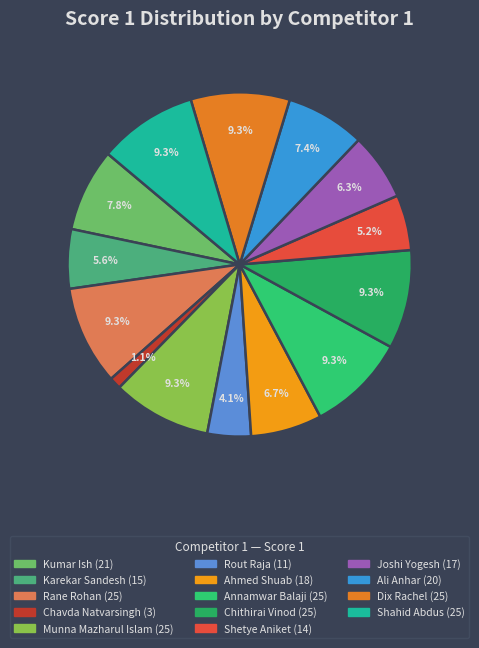

Between Rane Rohan and Ahmed Shuab, which is larger?

Rane Rohan